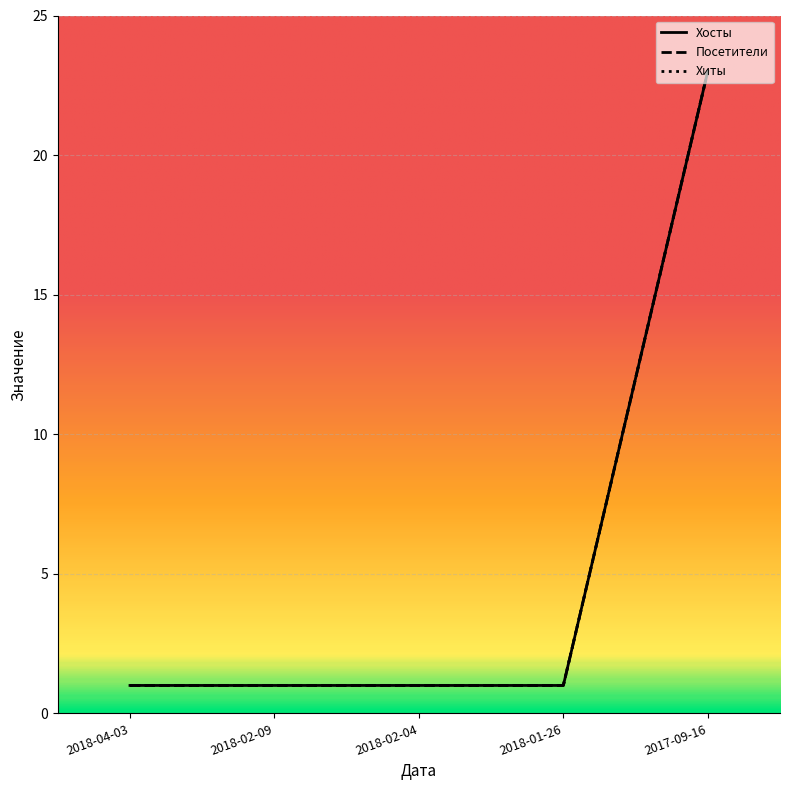

Does the chart have visible grid lines?

Yes